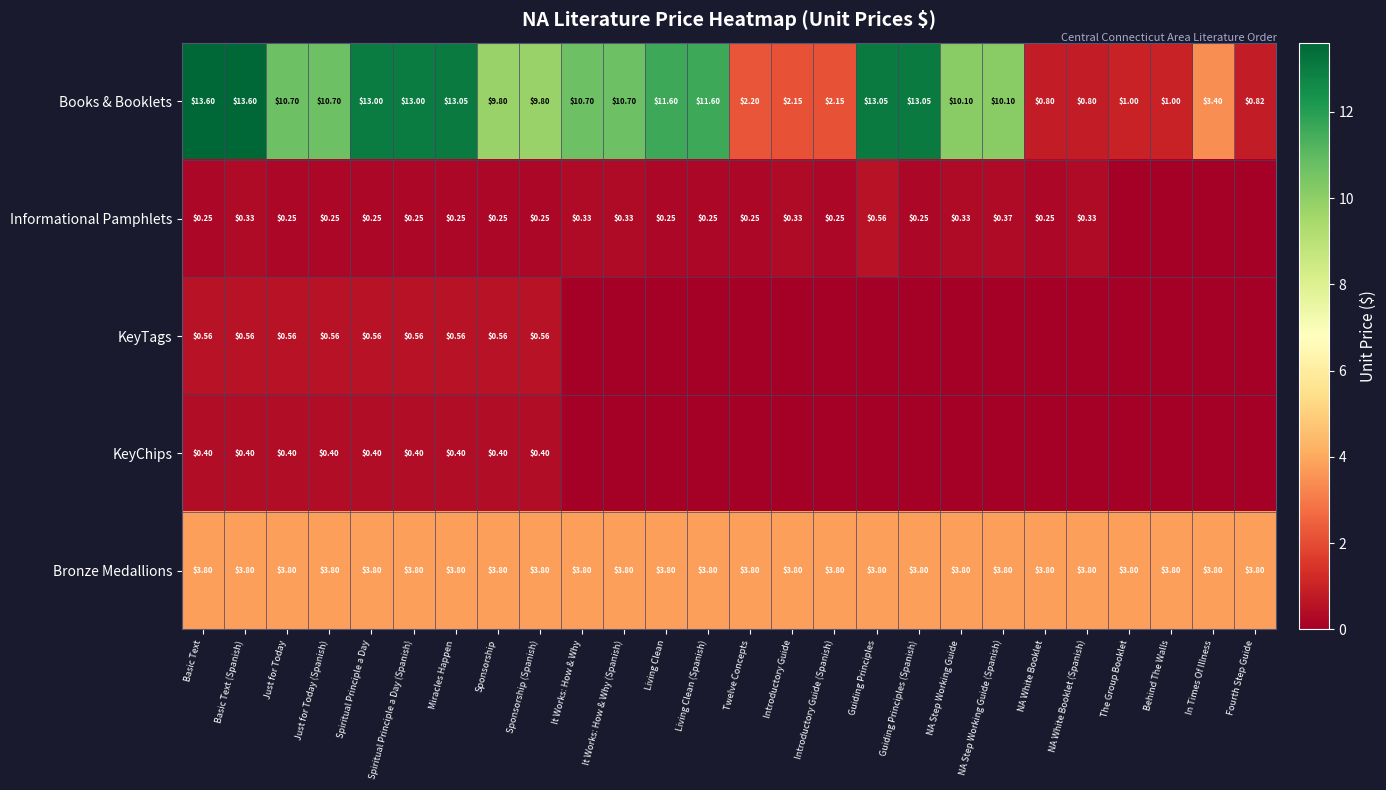

Is the value of Bronze Medallions at Miracles Happen greater than the value of Informational Pamphlets at NA White Booklet?

Yes